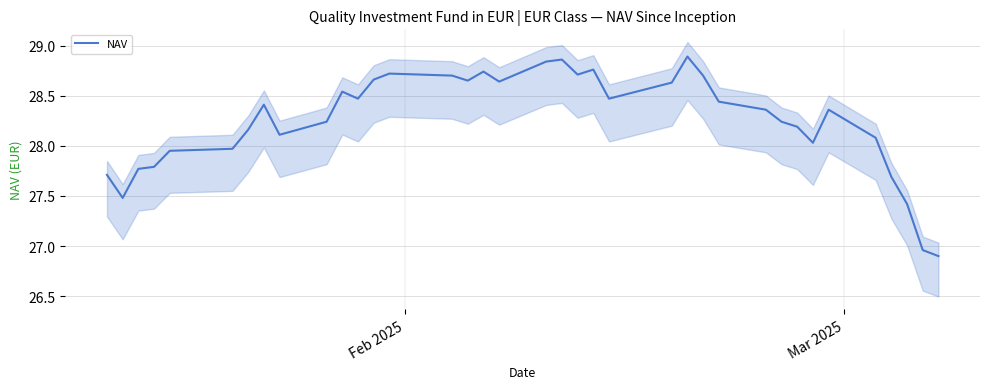

How many values are below 28?

10